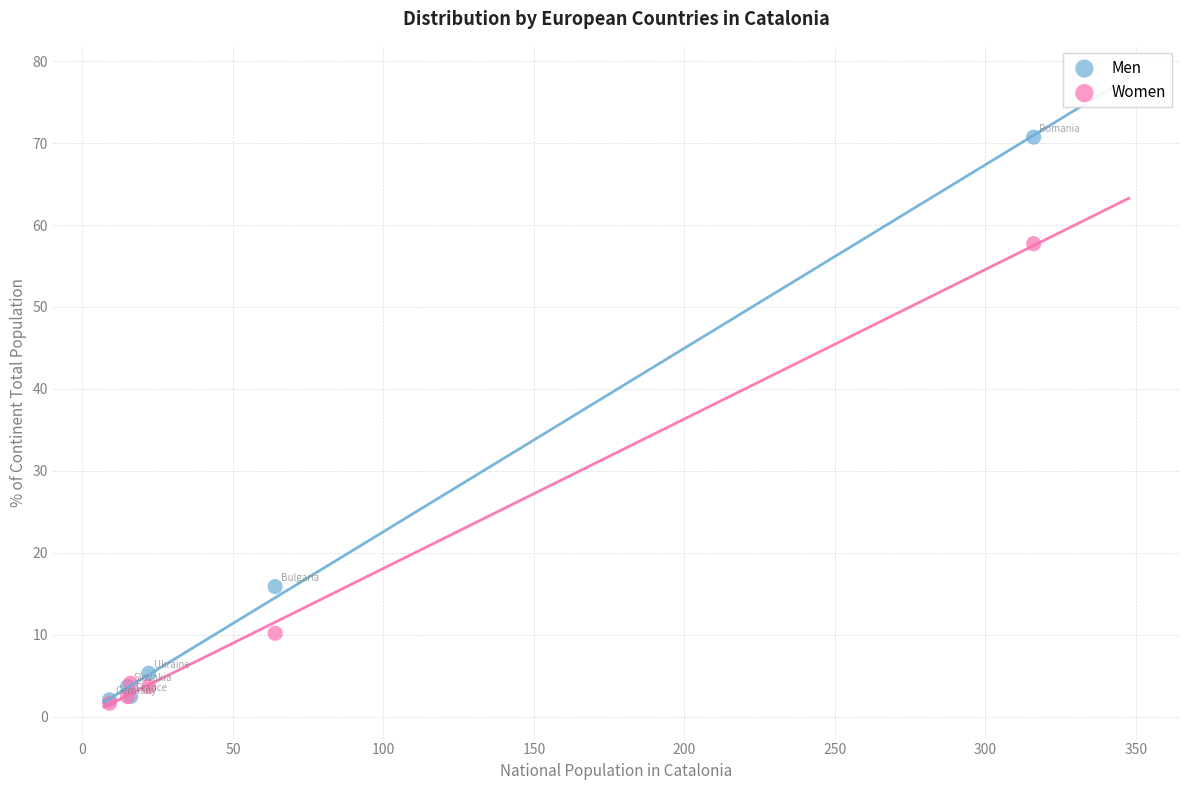

In the Women series, what Y value is closest to 29?

10.2